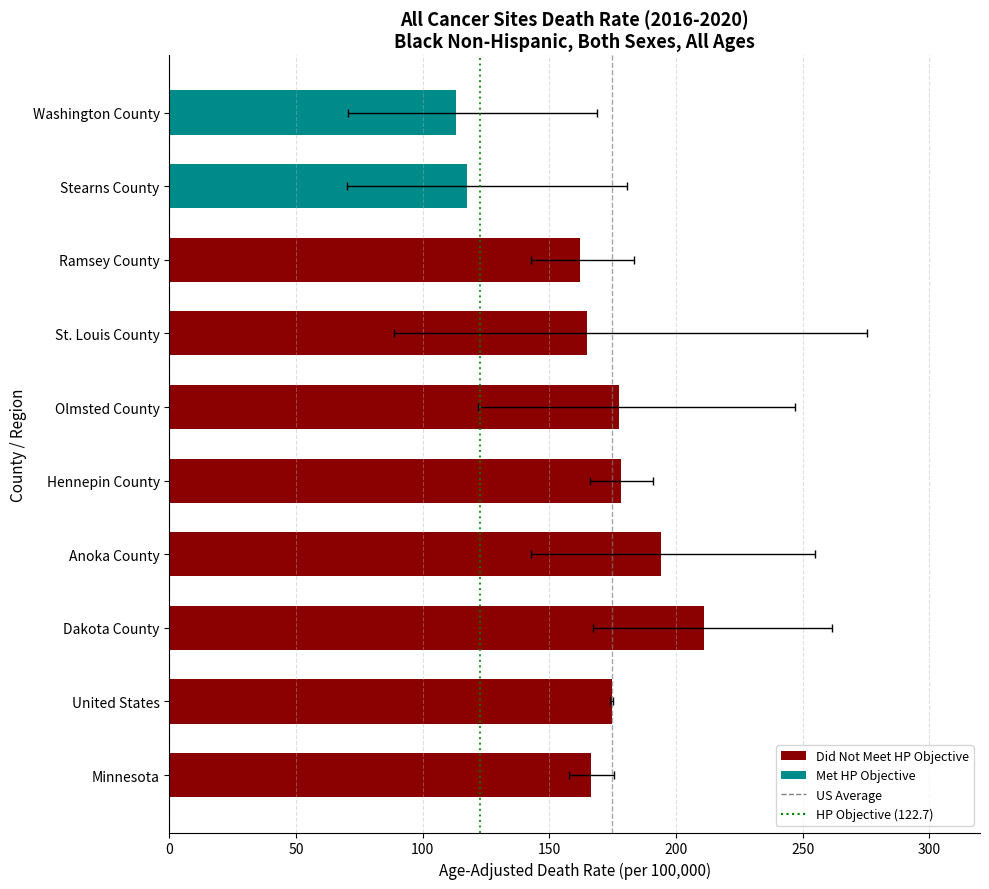

The value of US Average at 50 is 2. True or false?

False